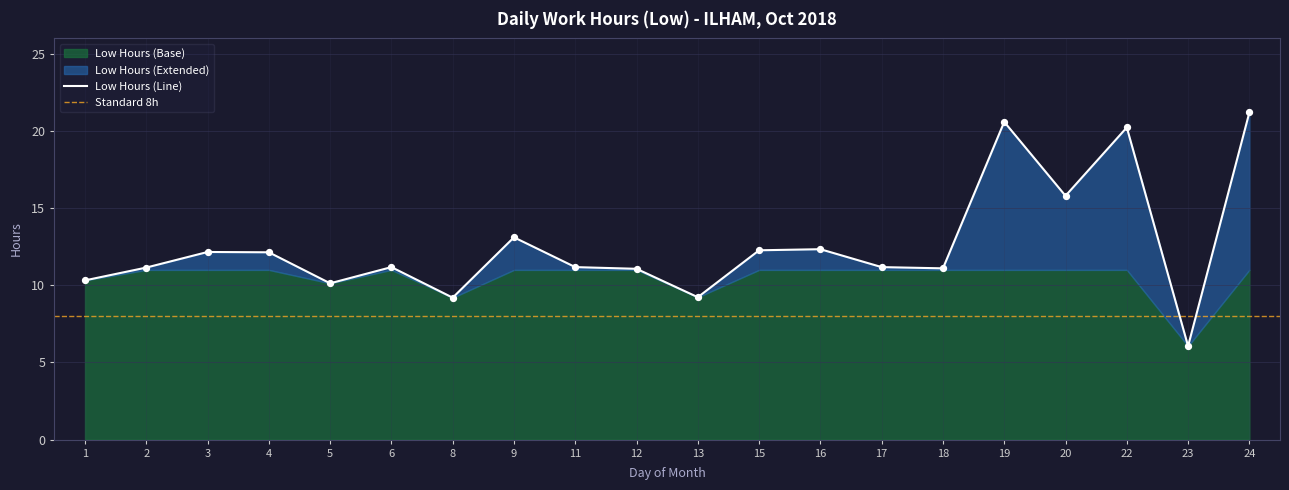

What is the ratio of the value at 19 to the value at 23?

3.4